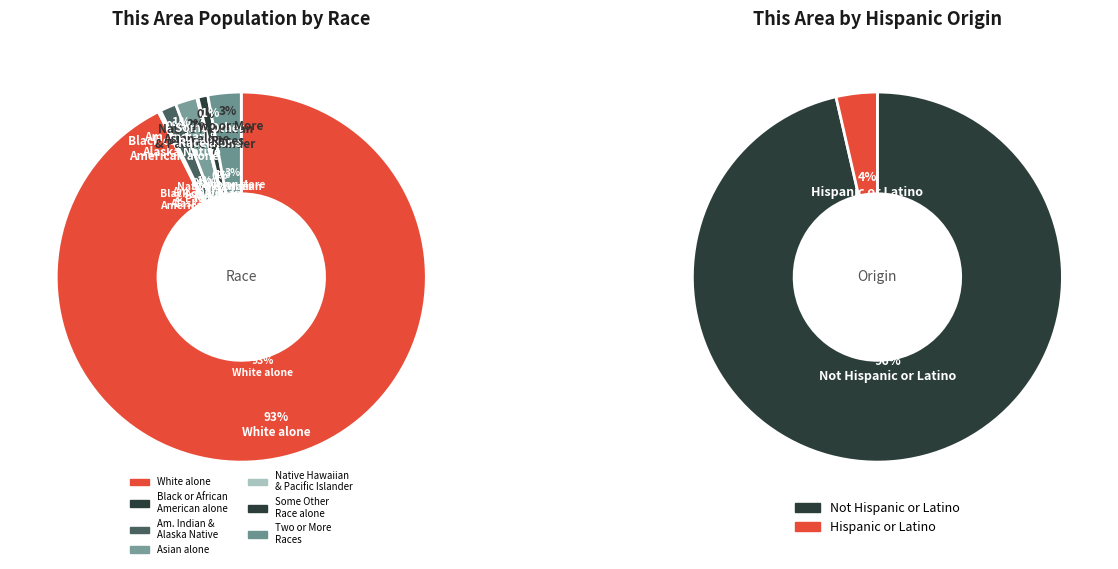

To the nearest percent, what portion does White alone represent?

93%